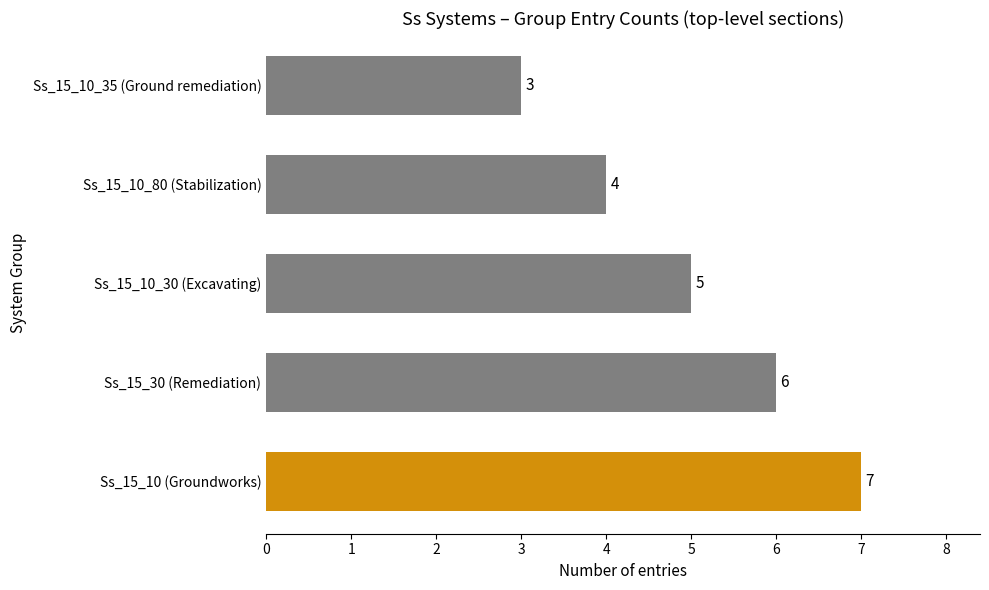

Reading top to bottom, transcribe all the data shown in this chart.

3	4	5	6	7